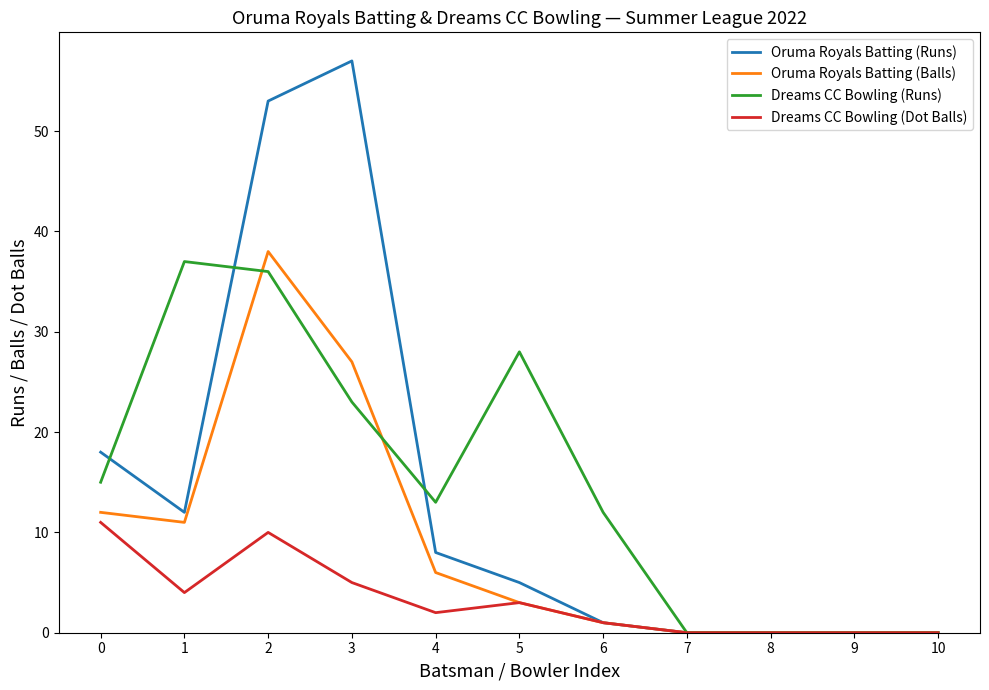

How many lines are shown in the chart?

4